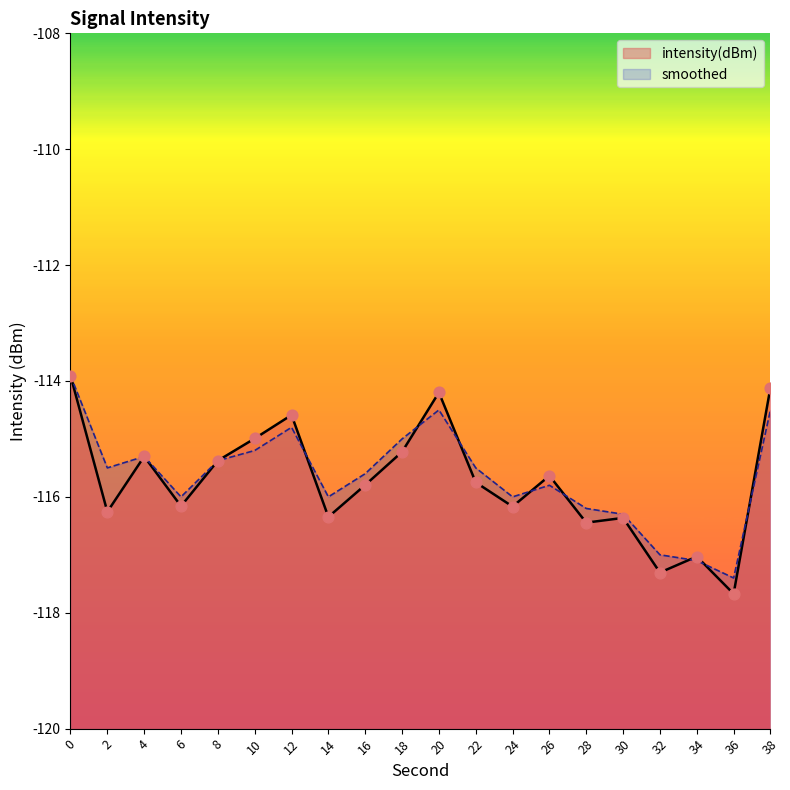

Which series has the largest total across all categories?

smoothed